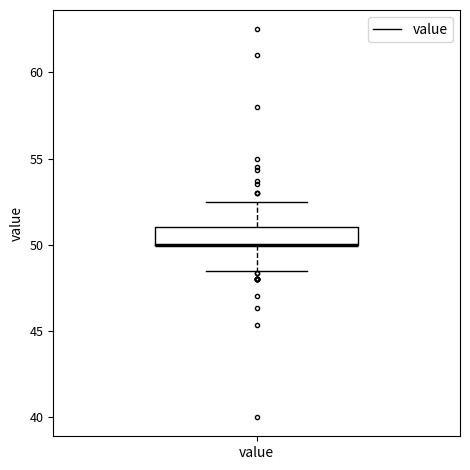

Where does the upper whisker of the box for value end on the y-axis? The values are not printed on the chart, so give them approximately, as read against the axis.

52.5